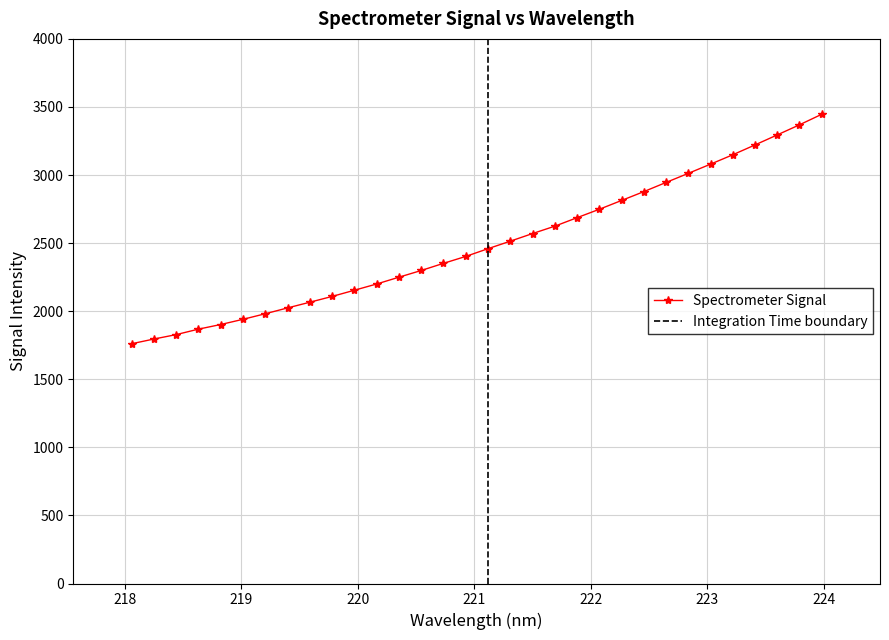

What is the value of the Spectrometer Signal point at the 24th from the left?

2878.1